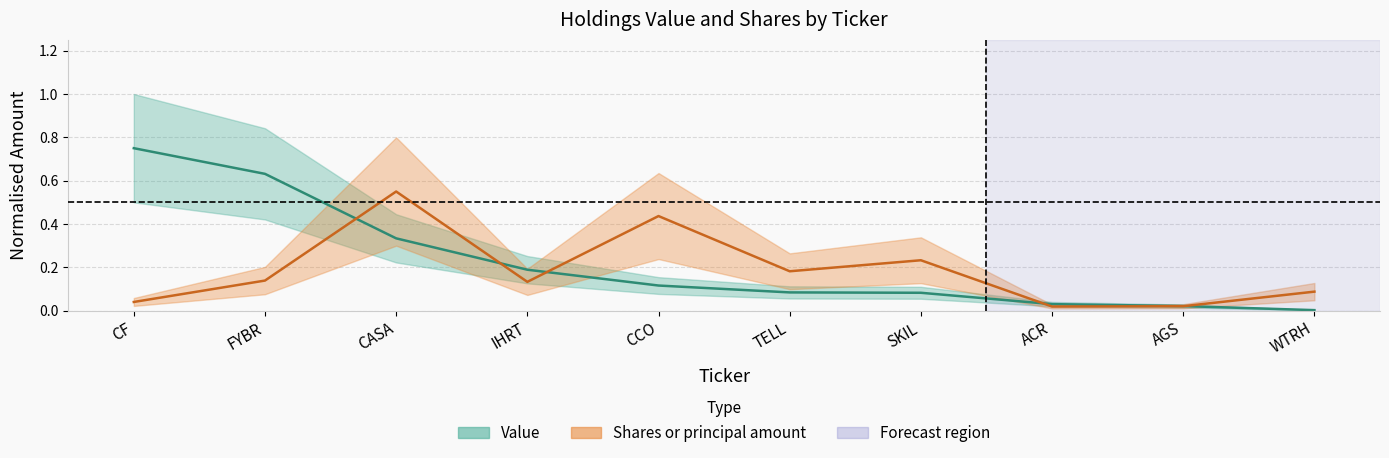

What is the sum of all Value values?

2.2